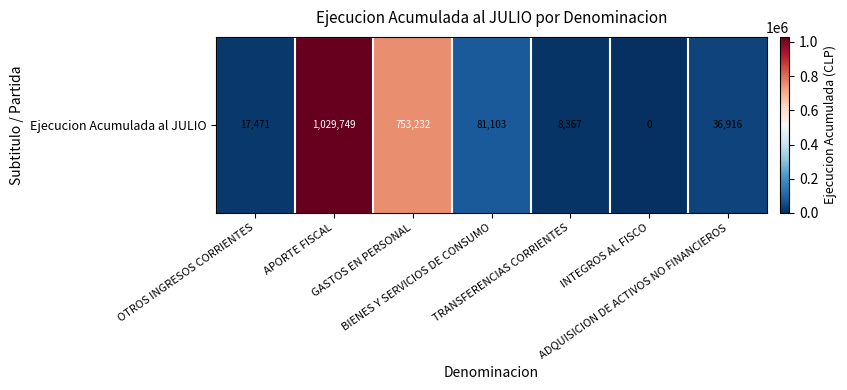

What value does the data have at GASTOS EN PERSONAL, to the nearest 10?

753230